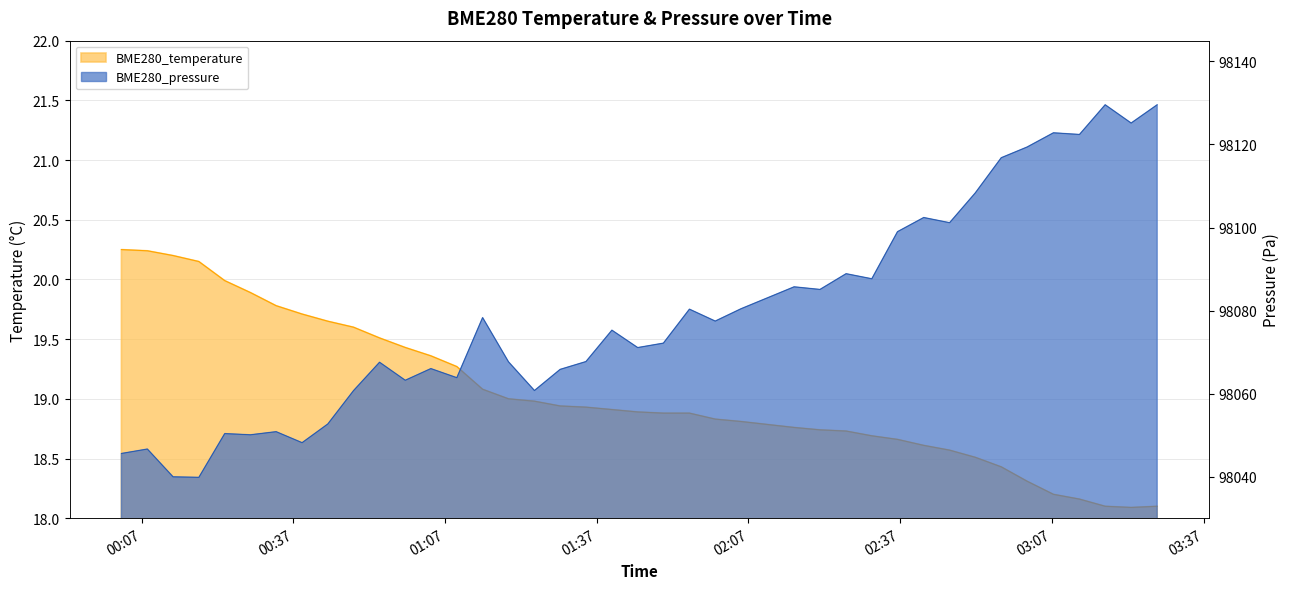

True or false: BME280_temperature and BME280_pressure cross at least once.

False